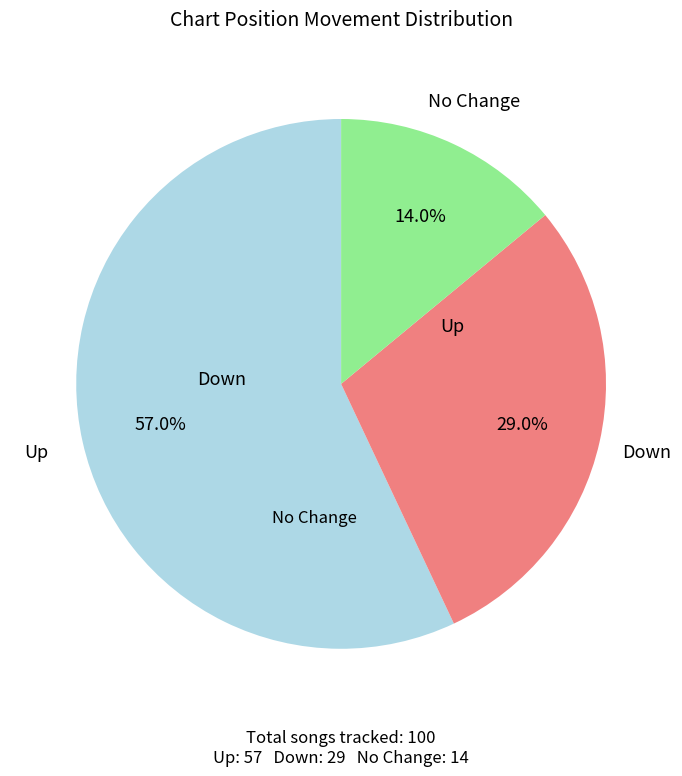

How many segments does this pie chart have?

3